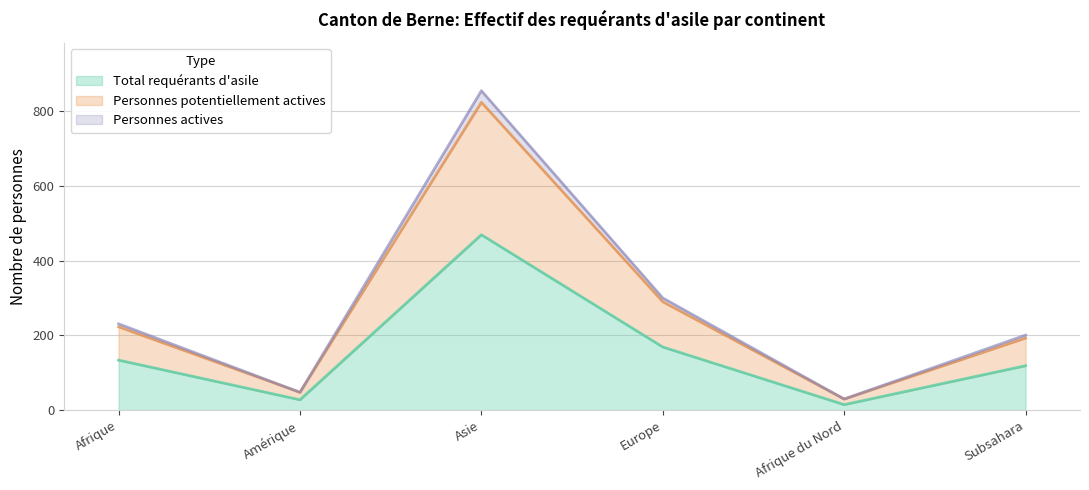

What is the smallest value displayed?

15